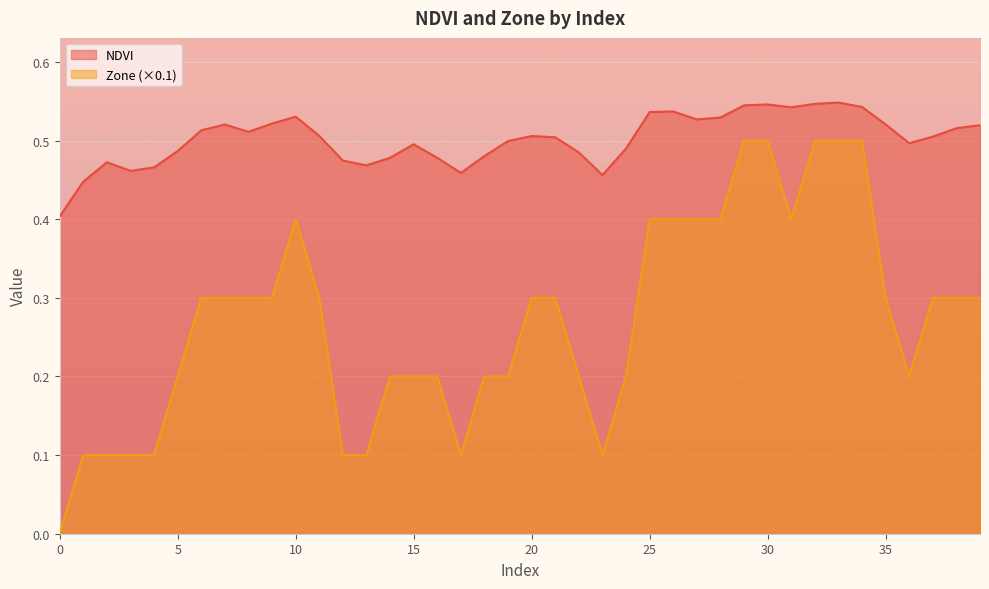

Is it true that NDVI equals 0.3 at 0?

False